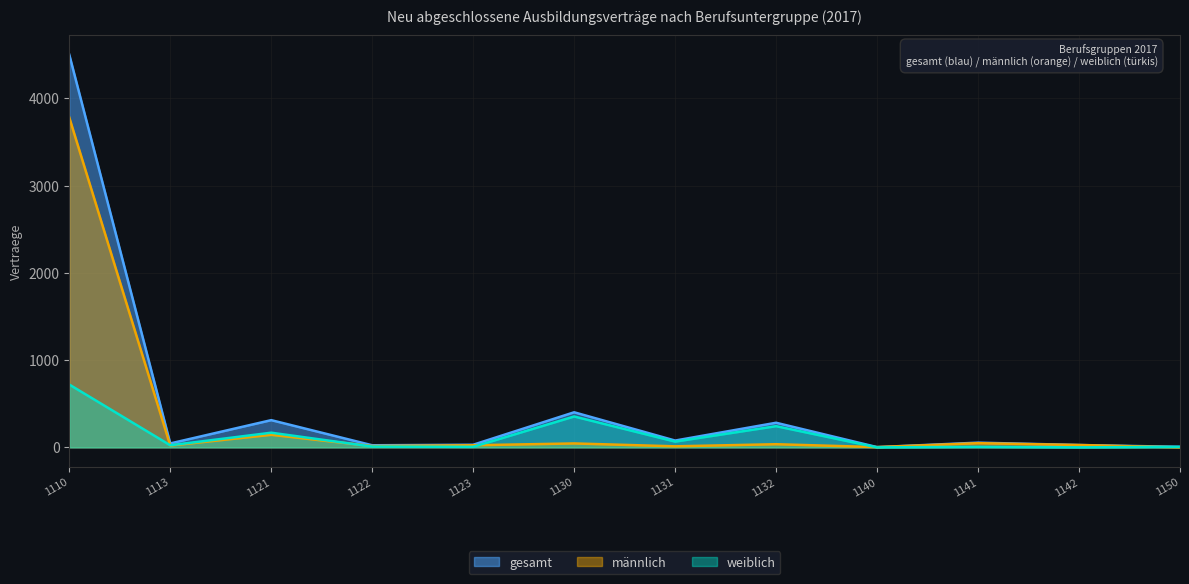

What is the average value of the gesamt series?

480